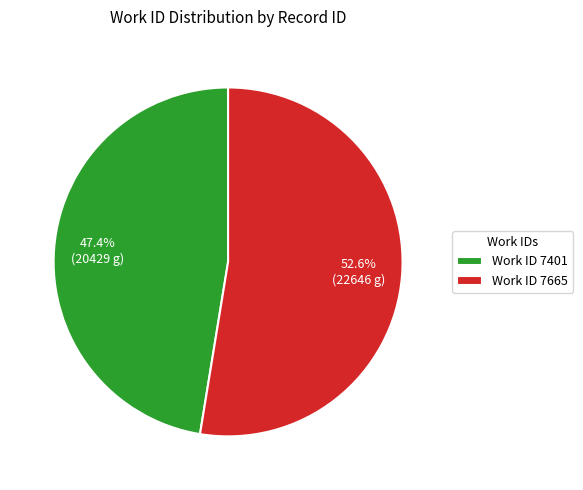

Count the number of slices in the pie.

2